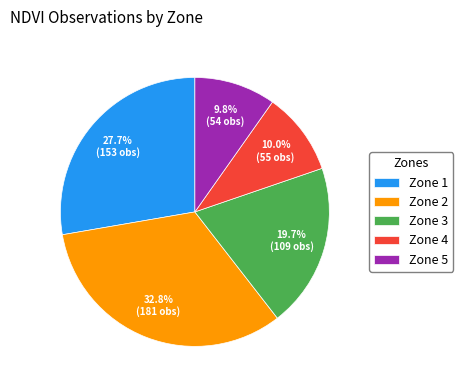

How much of the chart is everything except Zone 3?

80.3%